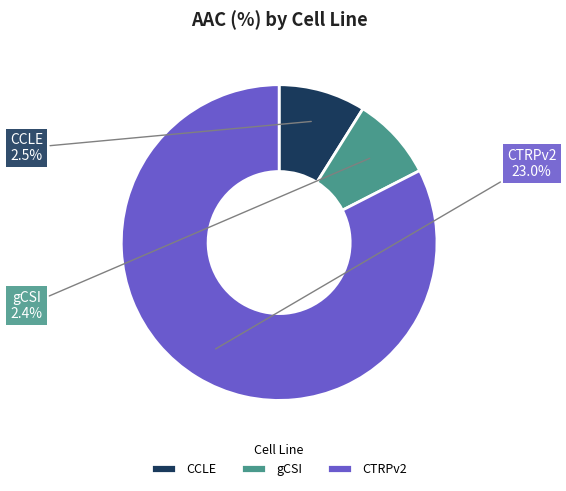

The CCLE slice represents 9% of the pie. True or false?

True